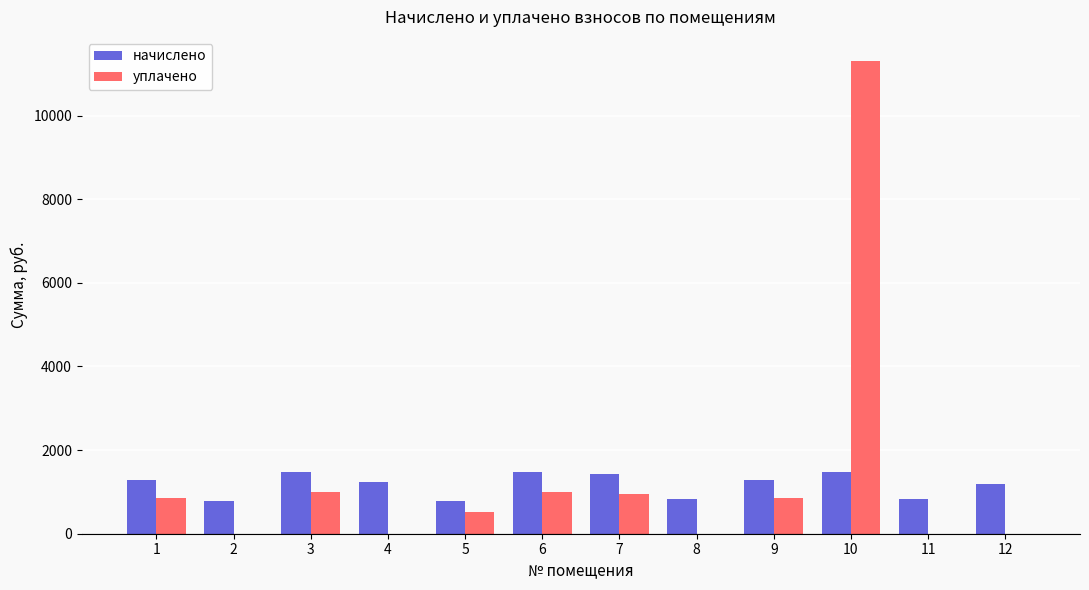

At which label does начислено first exceed 1279?

1